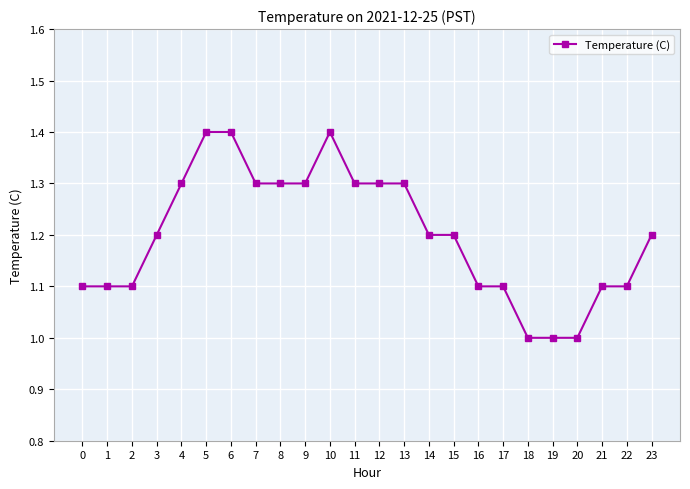

The value at 14 is 1.2. True or false?

True